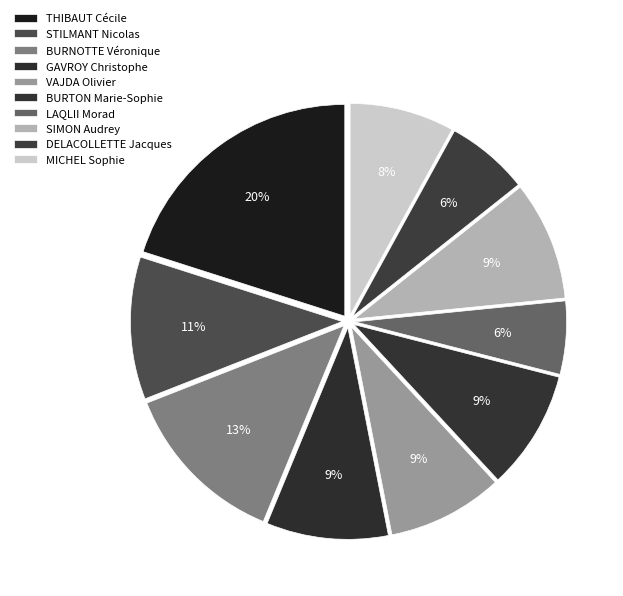

What portion of the pie excludes THIBAUT Cécile?

79.9%